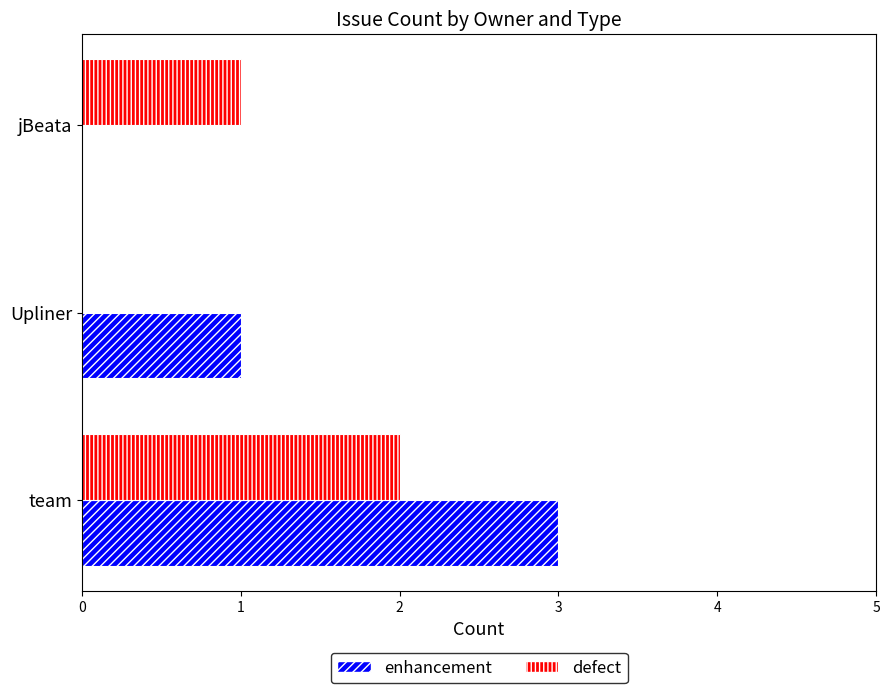

How many series are shown in this chart?

2